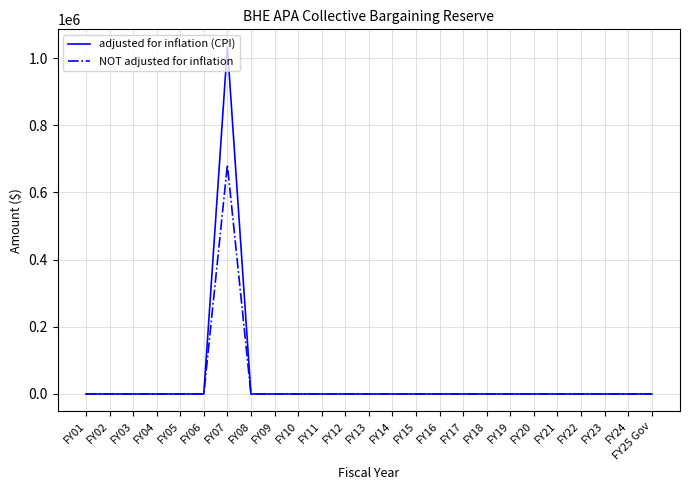

The value of NOT adjusted for inflation at FY07 is 682270. True or false?

True